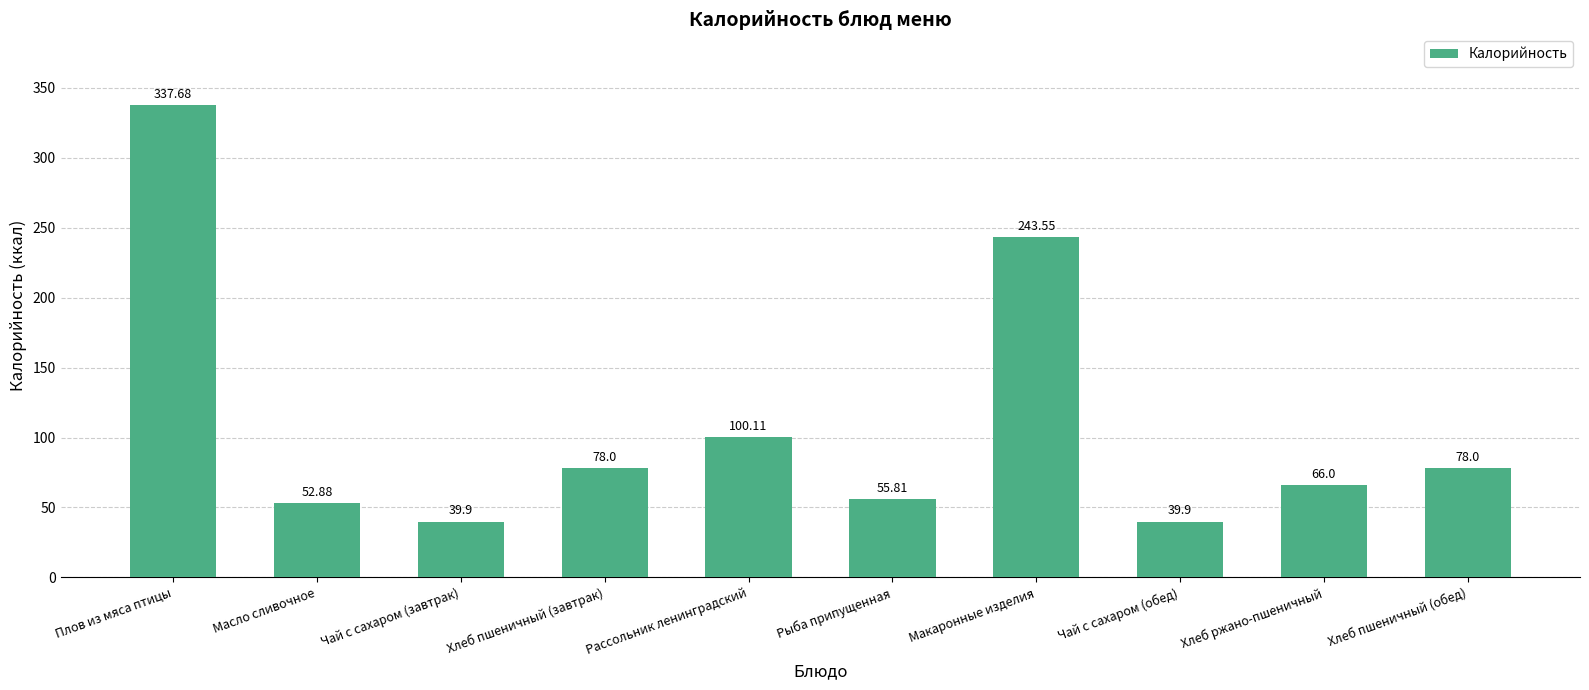

What position from the right is Макаронные изделия?

4